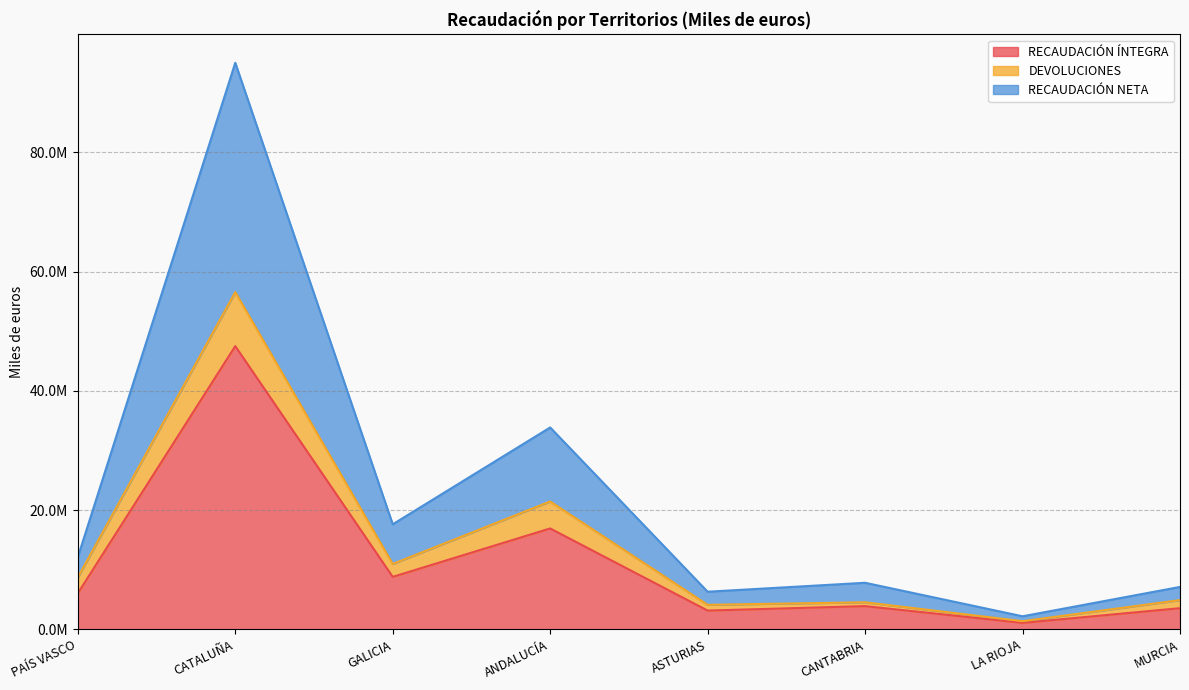

Does the chart have visible grid lines?

Yes